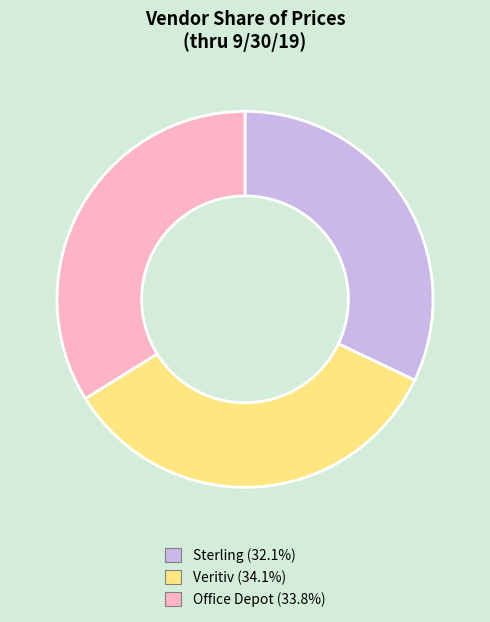

Does Office Depot (33.8%) account for over 50% of the chart?

No